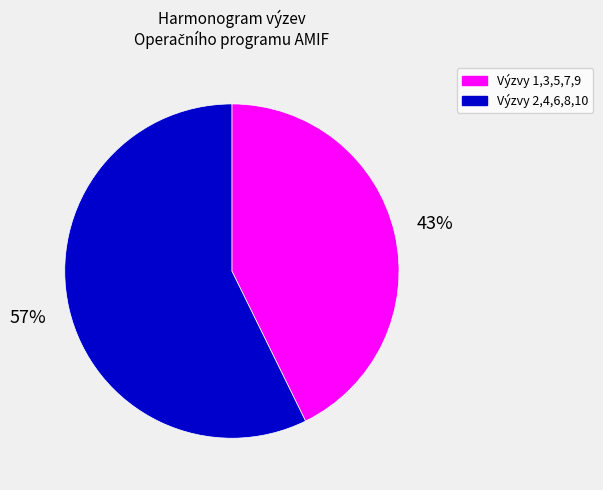

To the nearest percent, what is the combined percentage of Výzvy 2,4,6,8,10 and Výzvy 1,3,5,7,9?

100%